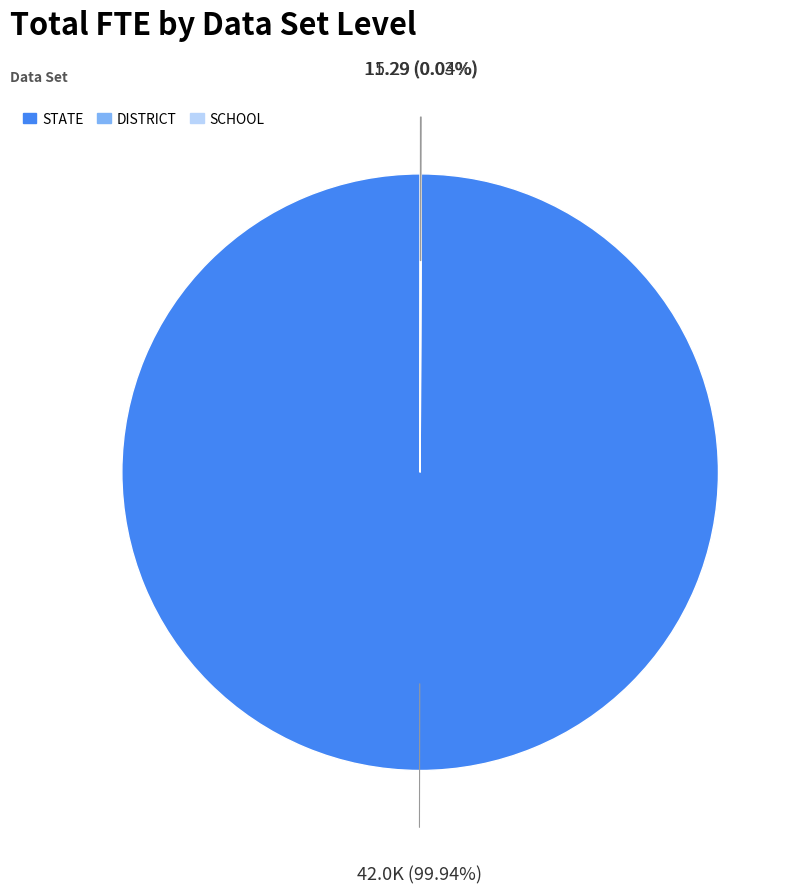

Is there a majority slice in this chart?

Yes